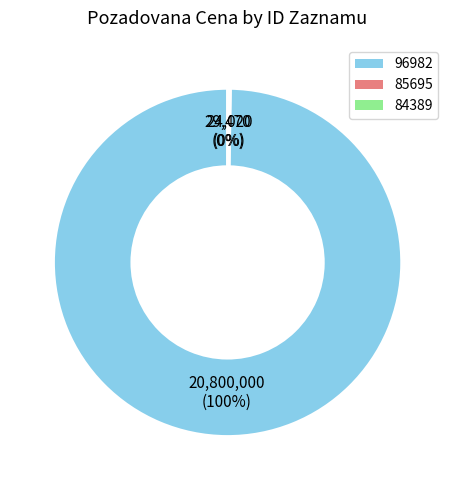

Which slice is the largest?

96982